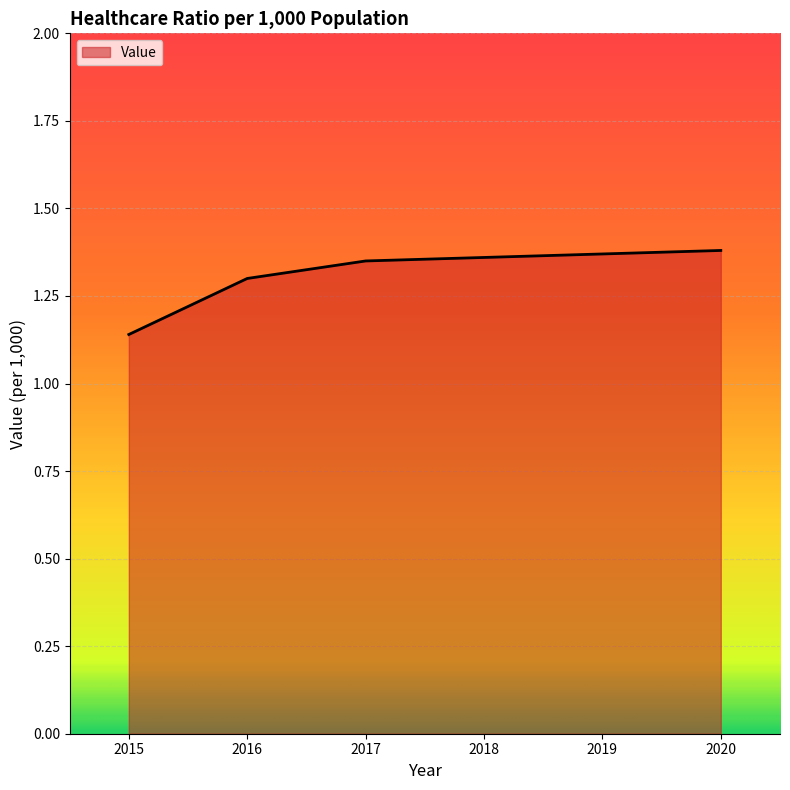

What is the difference between the second highest and minimum values?

0.2